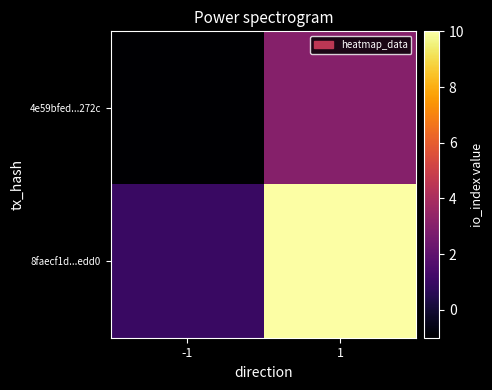

Which series has the largest range (max minus min)?

8faecf1d...edd0